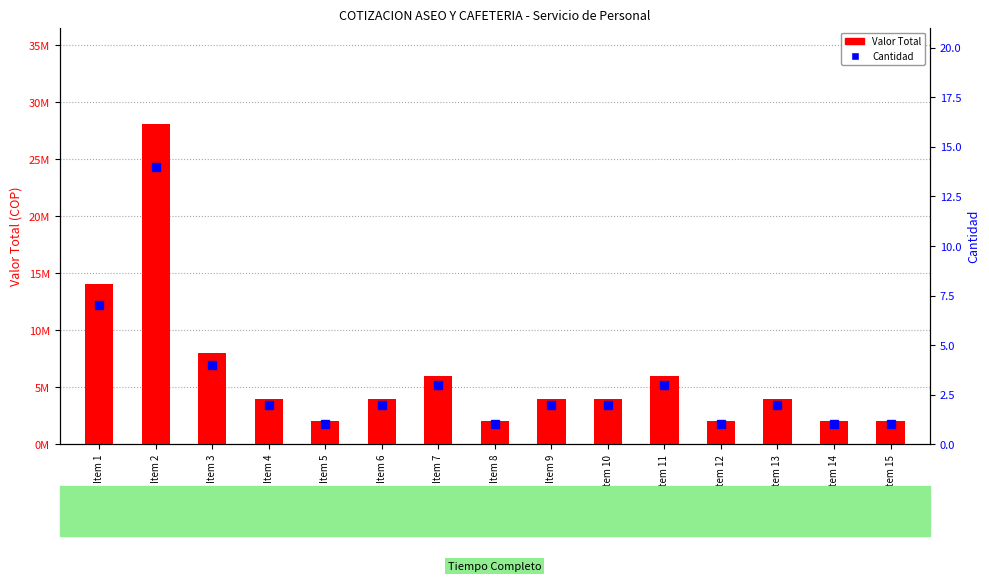

The value of Valor Total at Item 13 is 6321098.9. True or false?

False